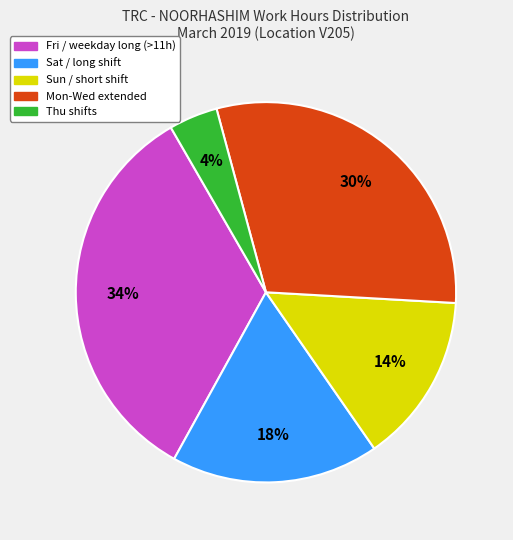

Count the number of slices in the pie.

5